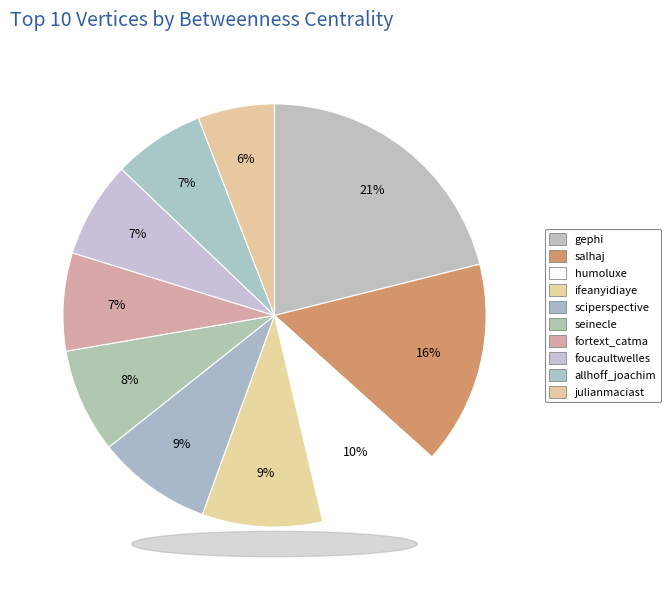

Rank the categories by value from highest to lowest.

gephi, salhaj, humoluxe, ifeanyidiaye, sciperspective, seinecle, fortext_catma, foucaultwelles, allhoff_joachim, julianmaciast